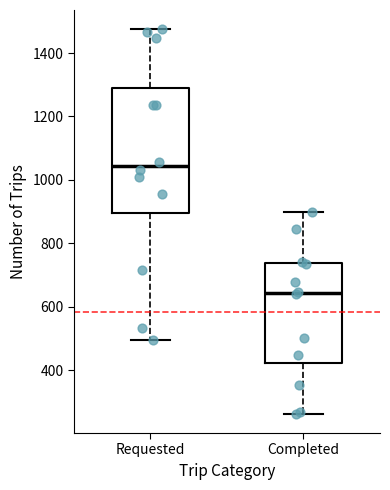

Which box is the tallest, from its lower edge to its upper edge?

Requested